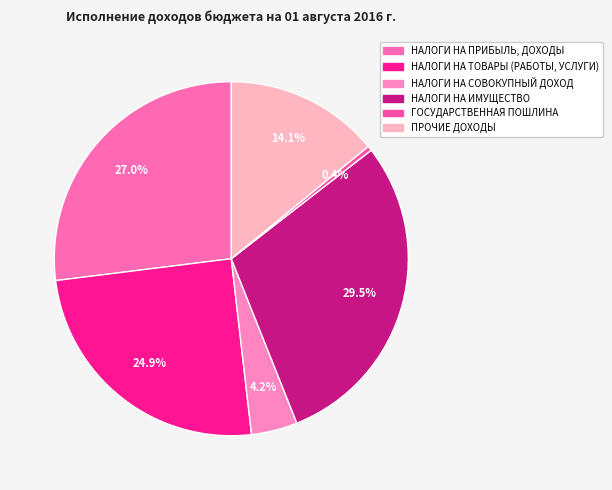

How many segments does this pie chart have?

6